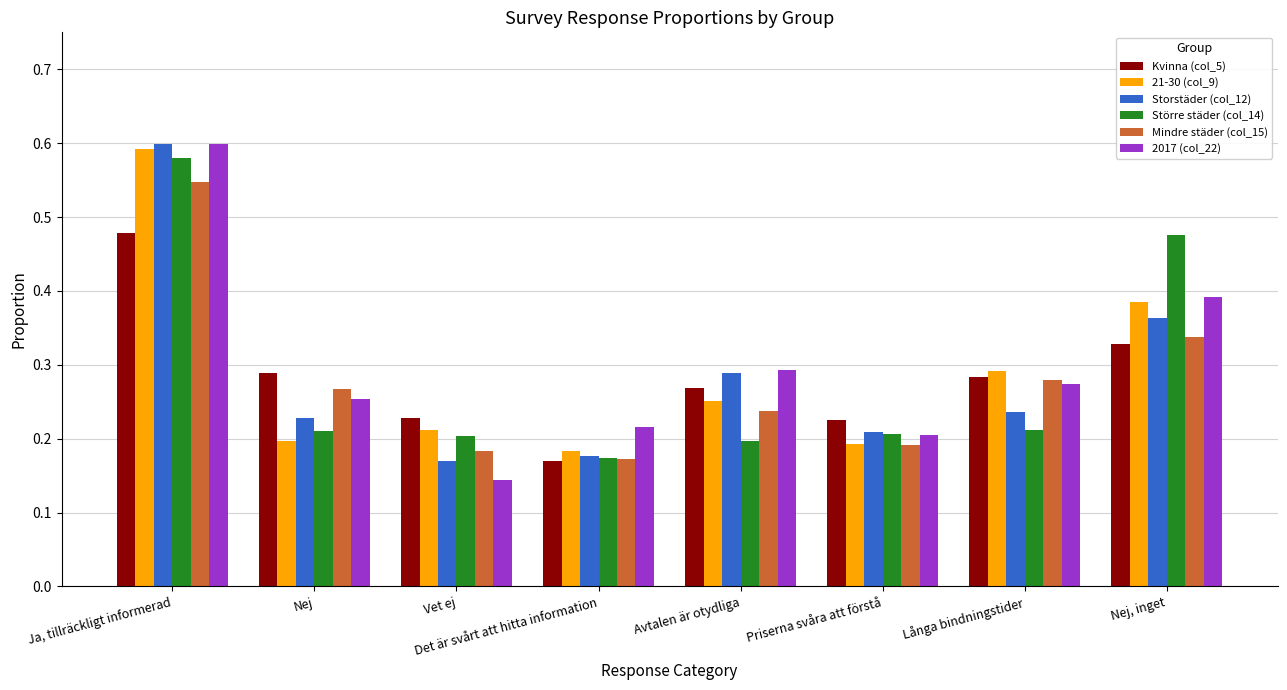

At which label is Kvinna (col_5) closest to 0?

Det är svårt att hitta information